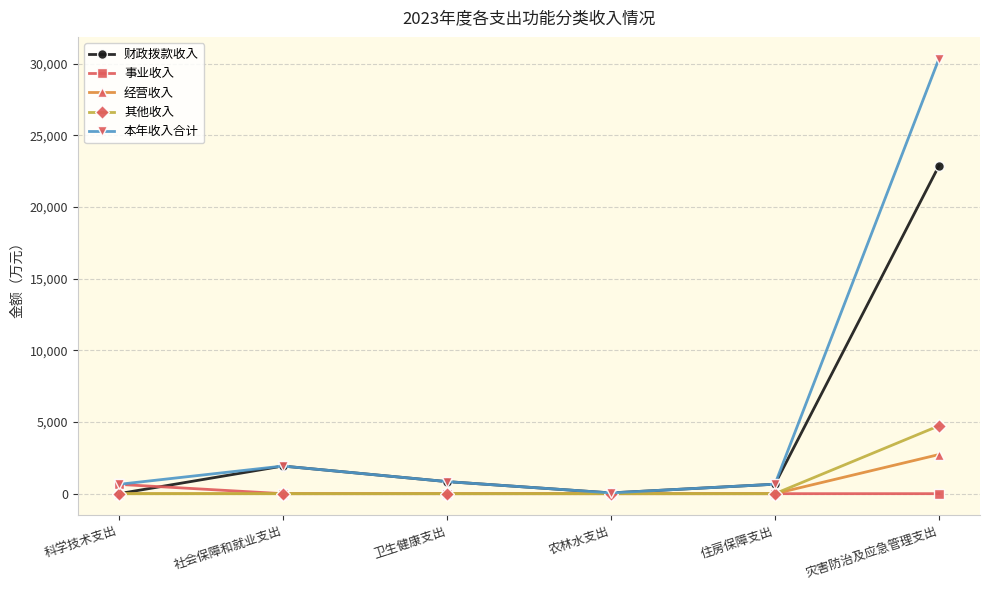

Which series has the widest spread of values?

本年收入合计